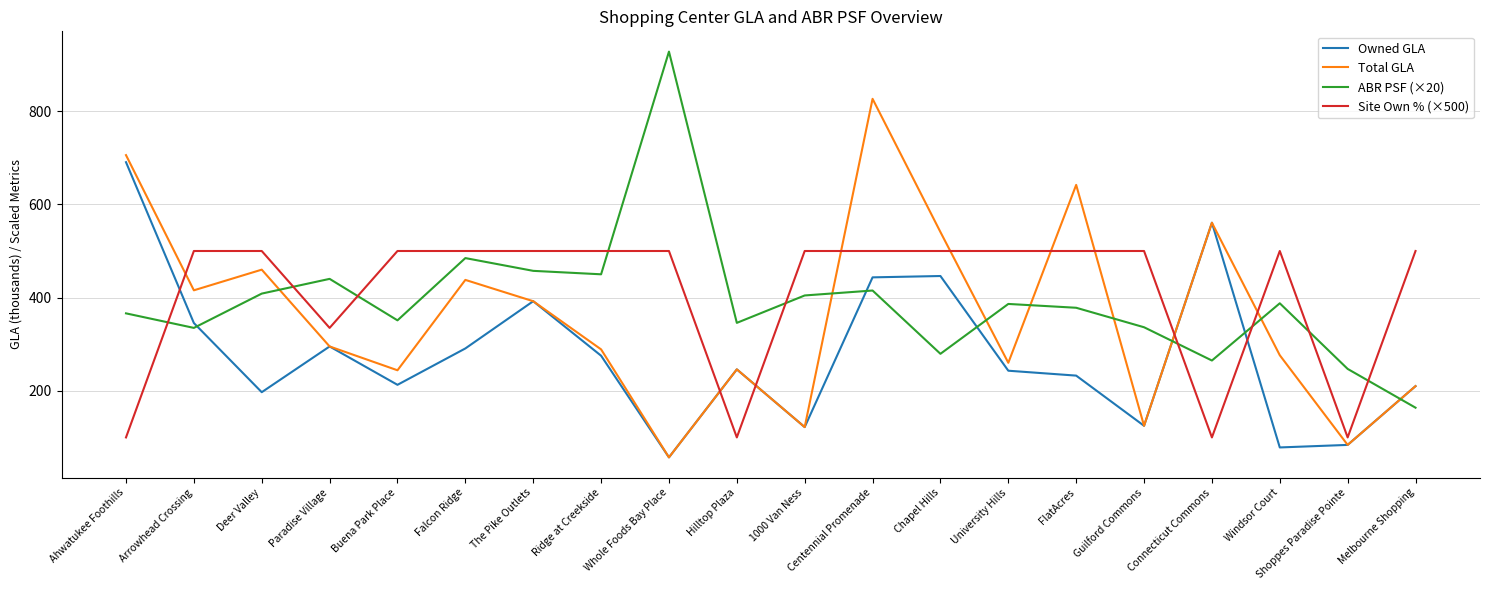

At which category does ABR PSF (×20) reach its first local peak?

Paradise Village